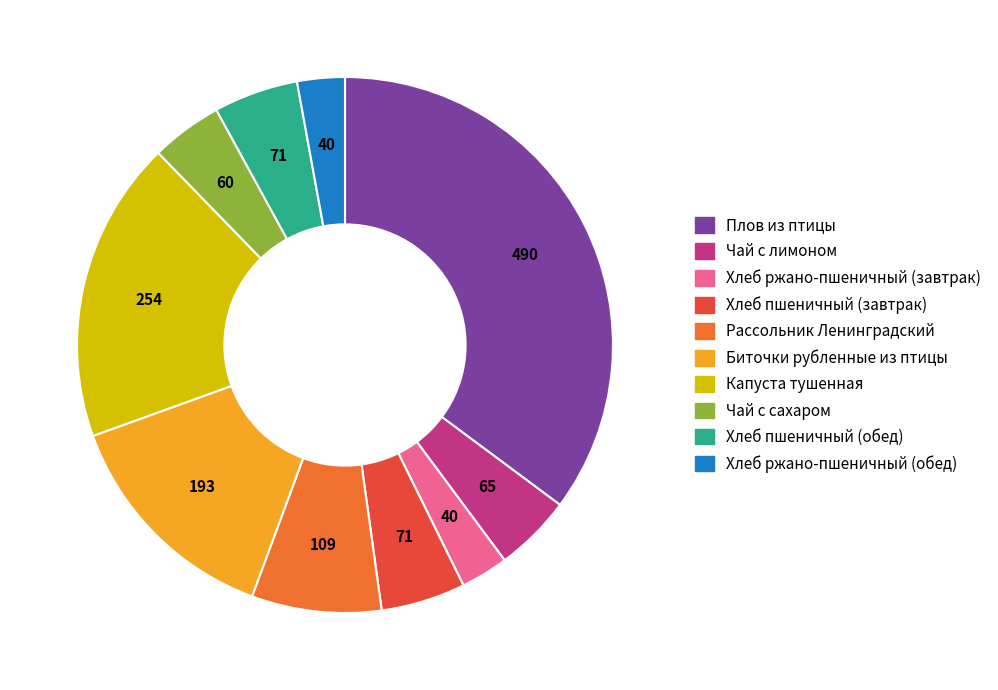

The Плов из птицы slice represents 35% of the pie. True or false?

True